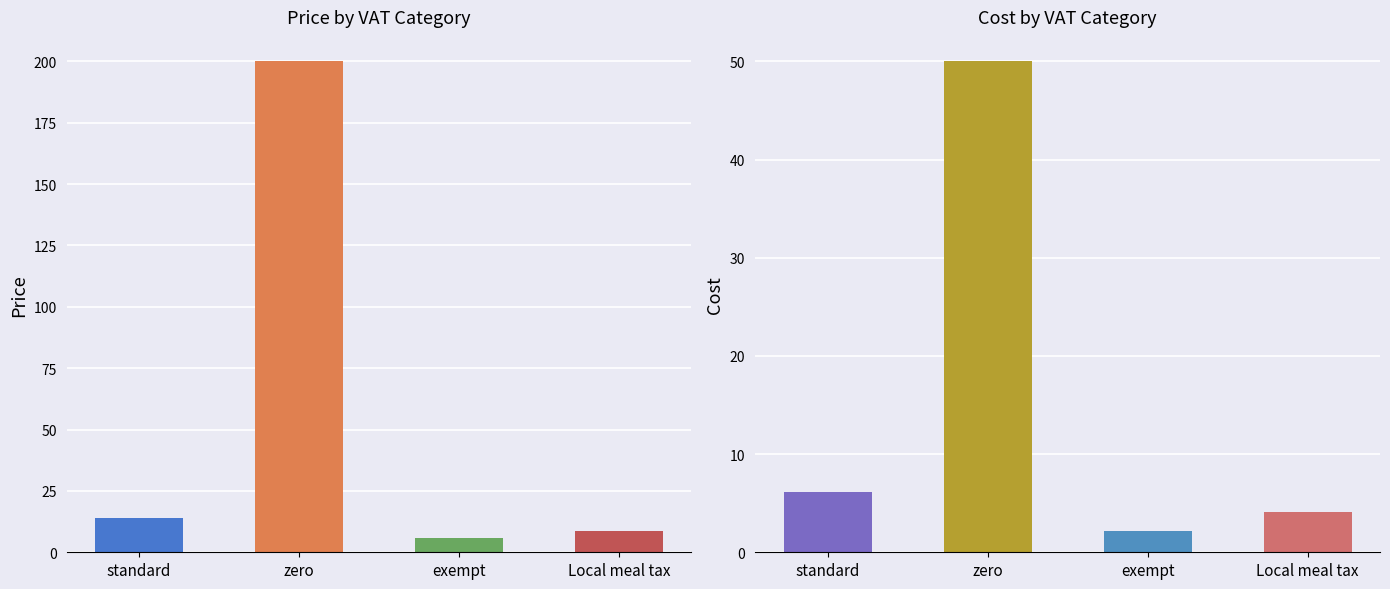

What is the greatest value displayed?

200.0